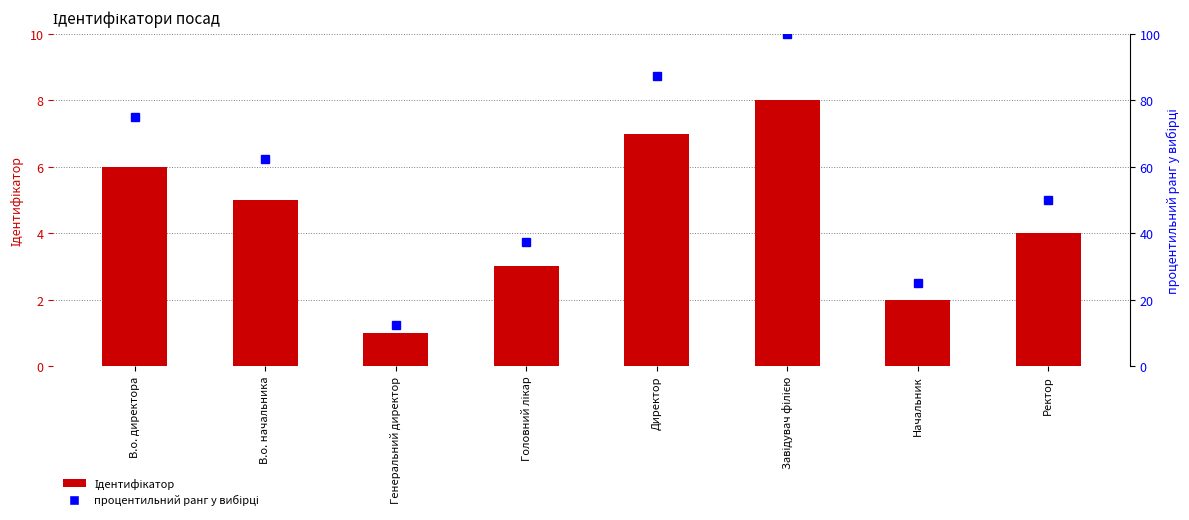

Reading left to right, extract all data points from this chart.

Ідентифікатор: 6.0	5.0	1.0	3.0	7.0	8.0	2.0	4.0
процентильний ранг у вибірці: 75.0	62.5	12.5	37.5	87.5	100.0	25.0	50.0